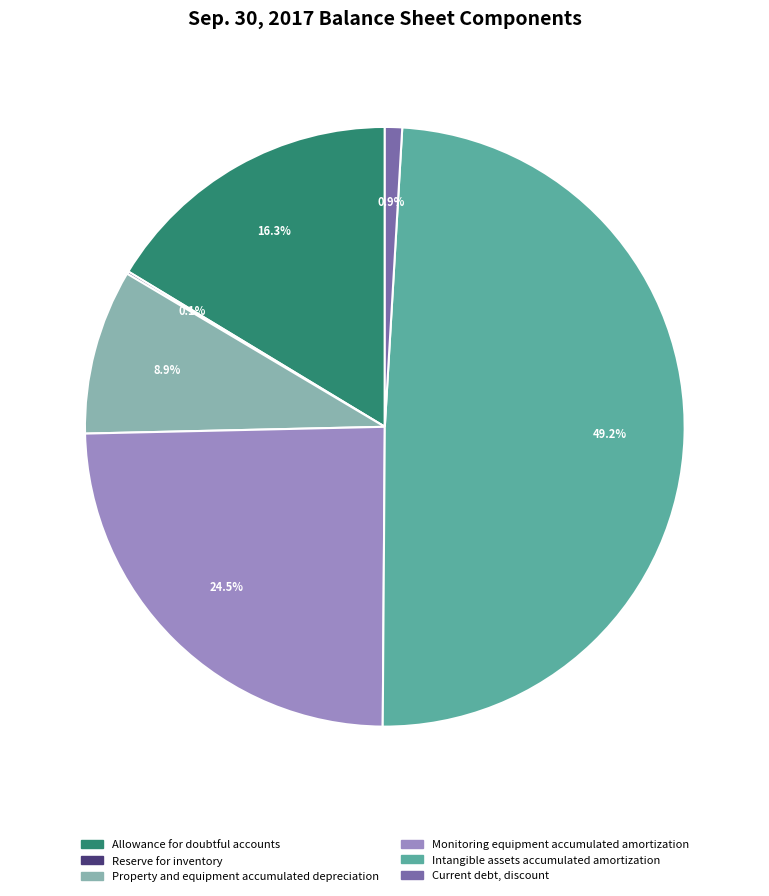

Does Current debt, discount represent more than half of the total?

No